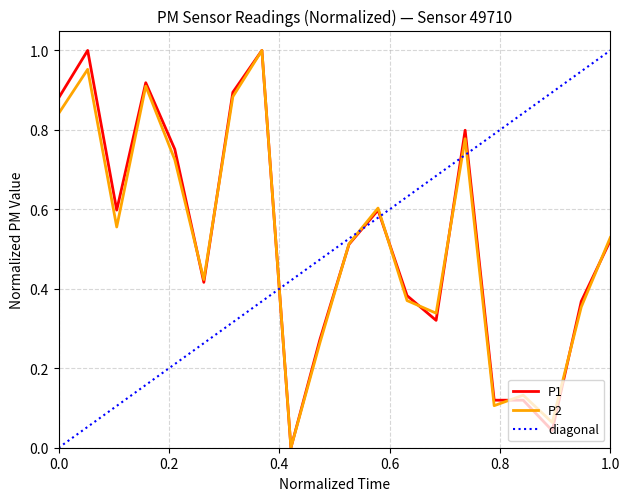

List the series in order of their peak value, lowest first.

P1, P2